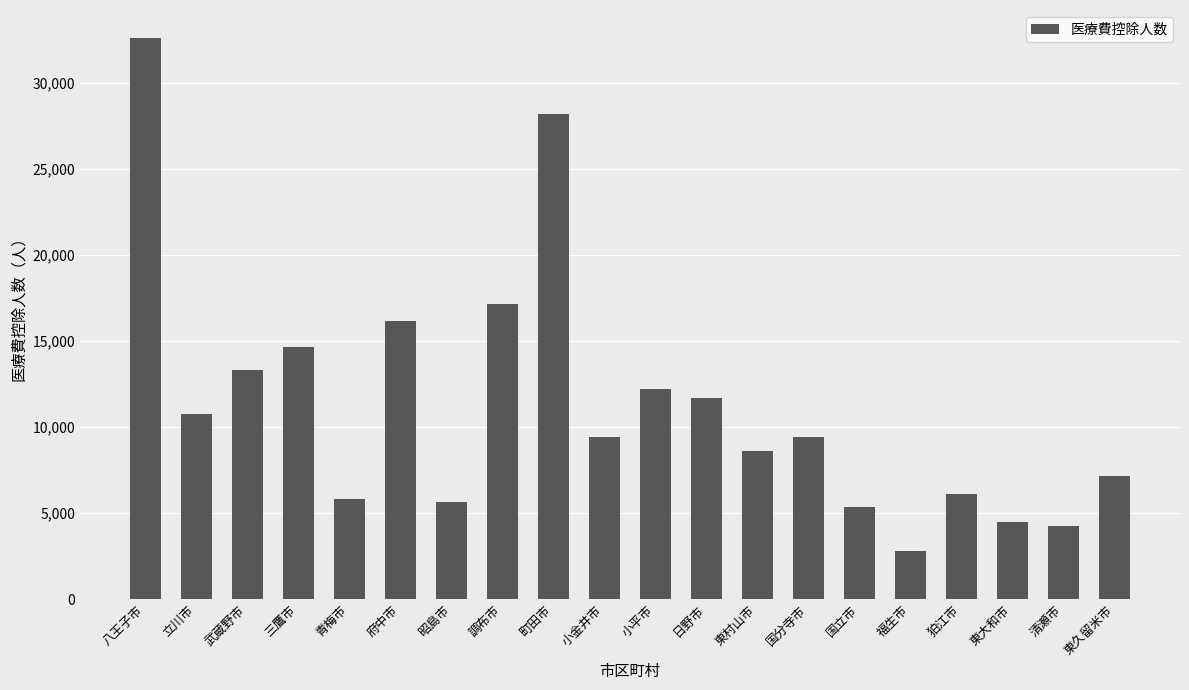

The chart shows a value of 2058 at 昭島市. True or false?

False